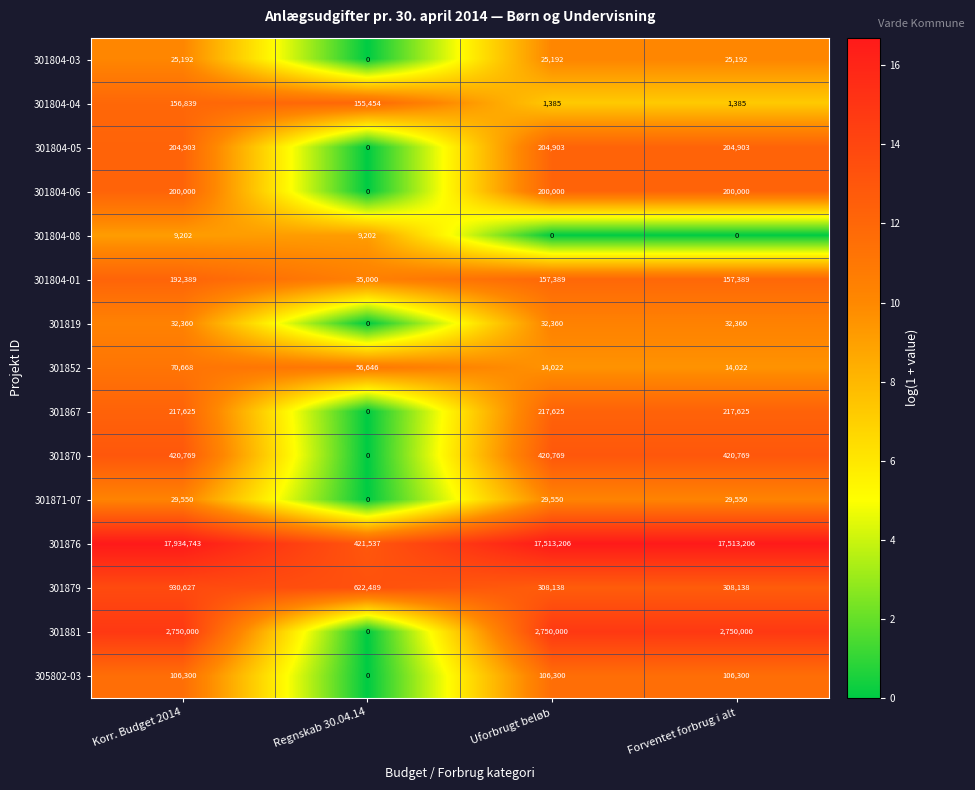

True or false: 301804-05 has a value of 204903 at Uforbrugt beløb.

True